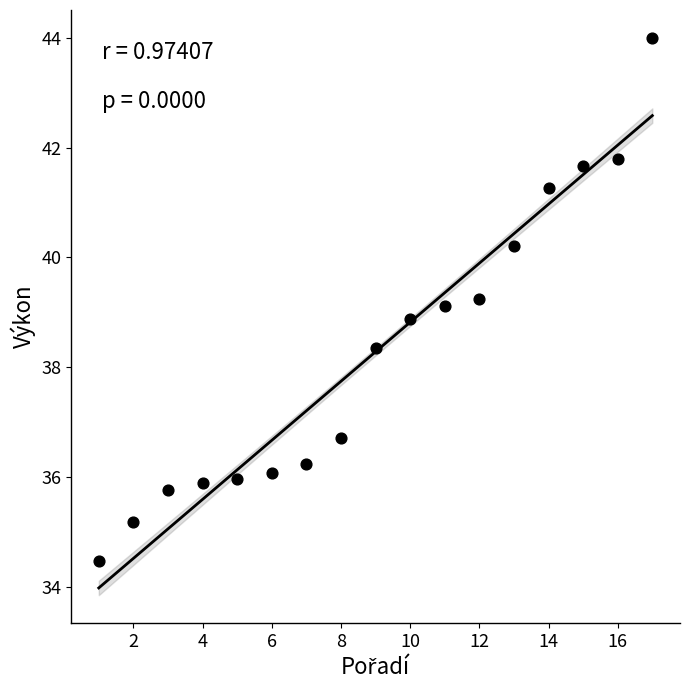

What is the range of Y values (max minus min)?

9.5